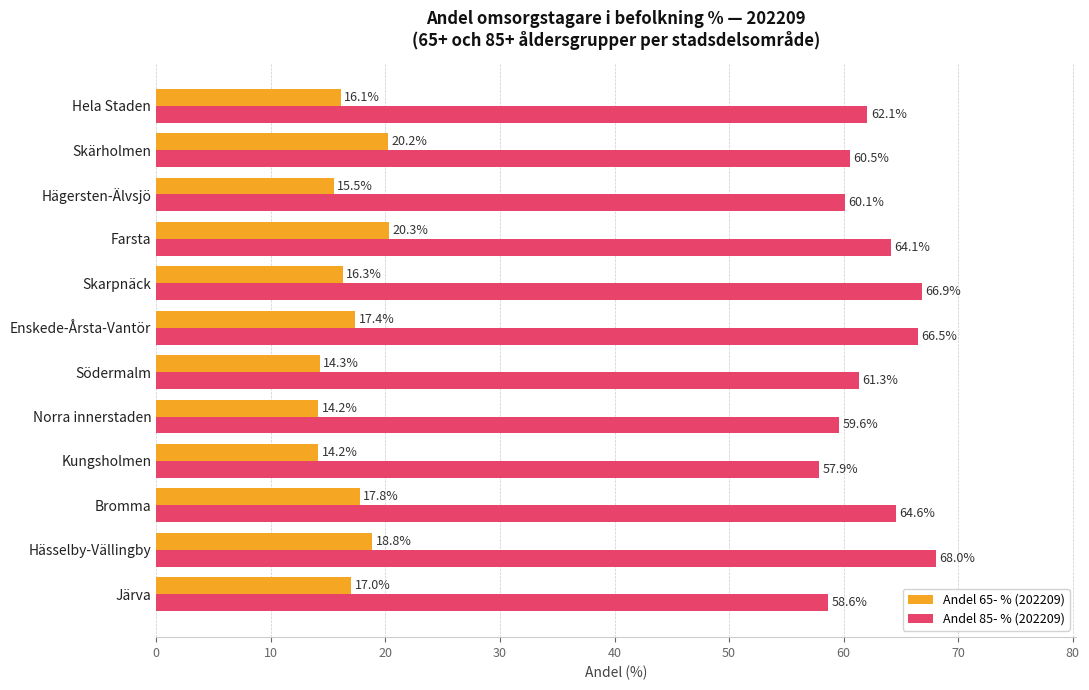

At which category is the sum across all series the highest?

Hässelby-Vällingby